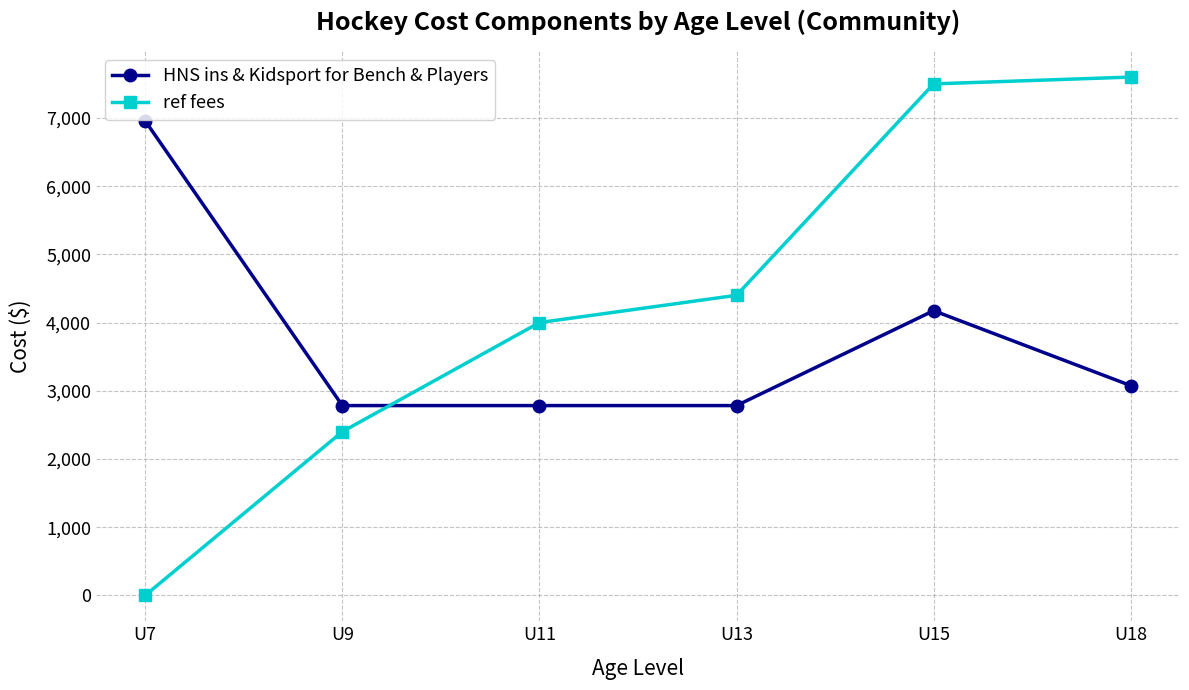

True or false: ref fees has more than 1 points higher than both neighbors.

False